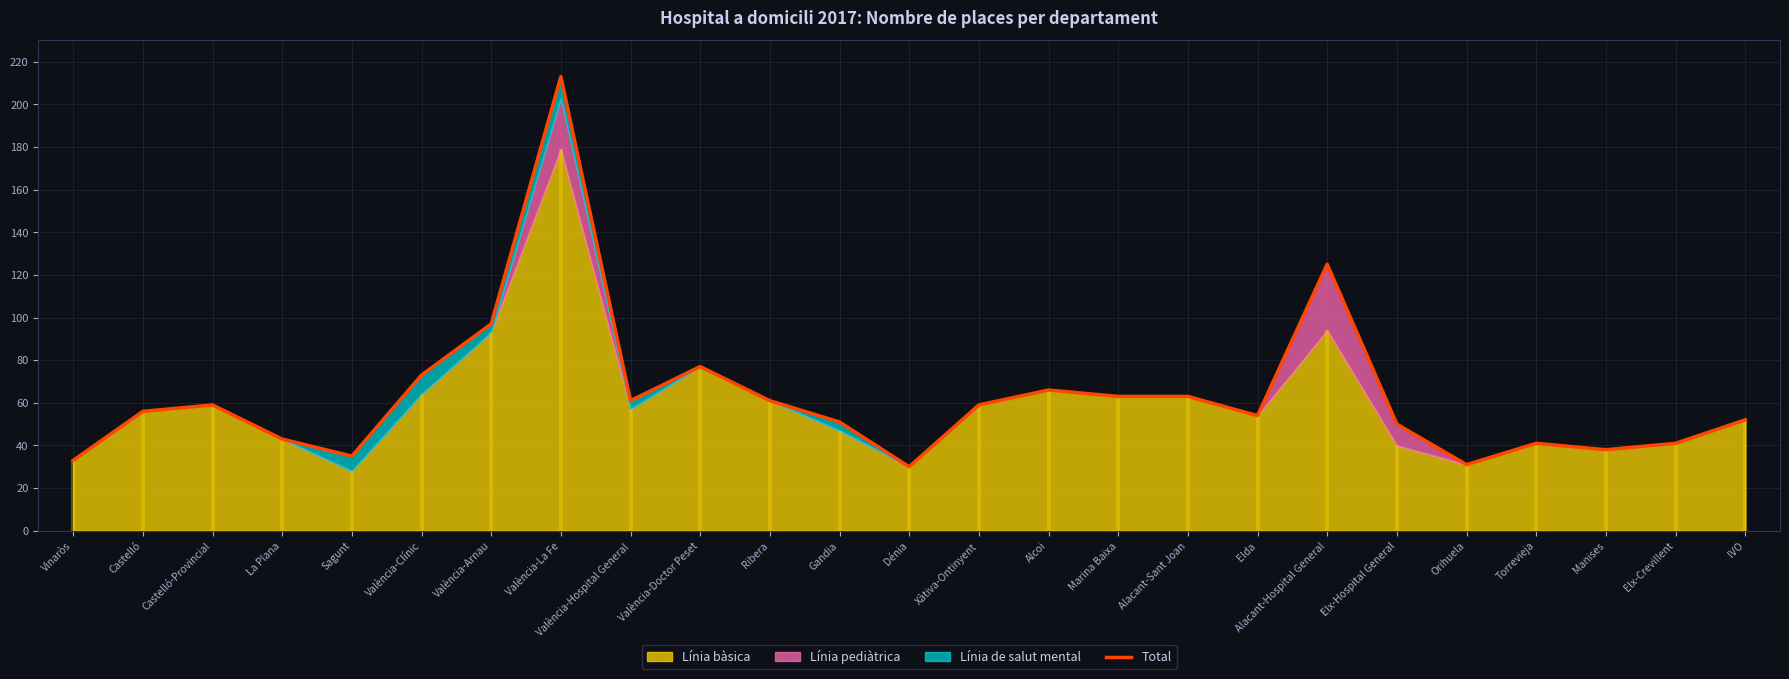

What is the value of the 22nd point from the left?

41